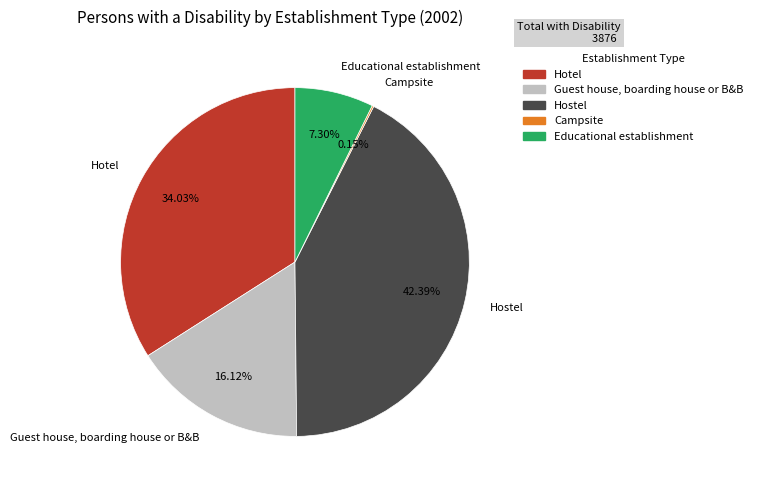

Do Educational establishment and Guest house, boarding house or B&B together represent more than half of the pie?

No